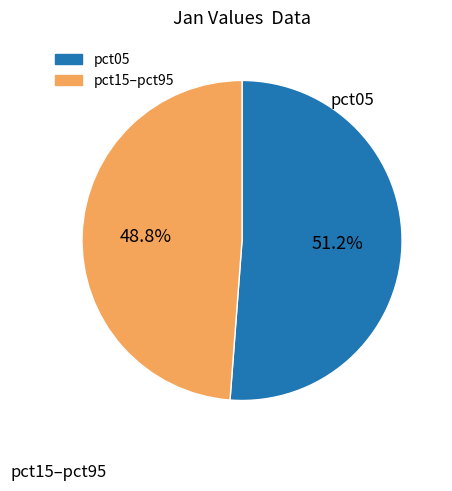

Is there a majority slice in this chart?

Yes